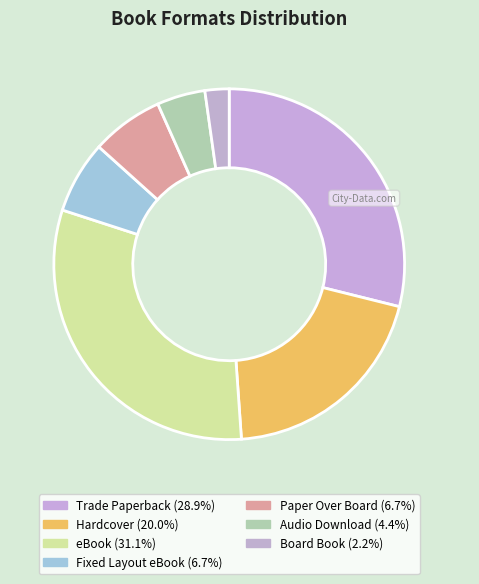

To the nearest percent, what is the difference between the largest and smallest slice percentages?

29%